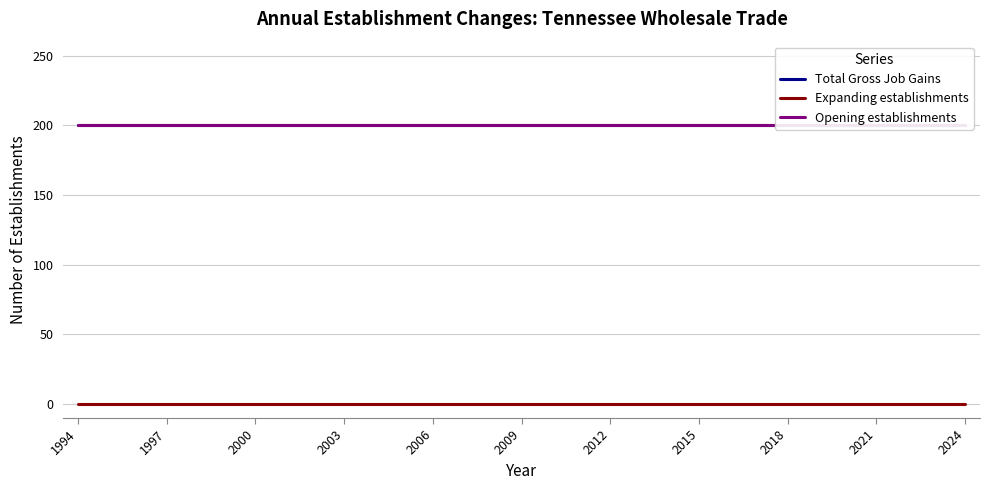

Rank the series by their maximum value, from lowest to highest.

Expanding establishments, Total Gross Job Gains, Opening establishments